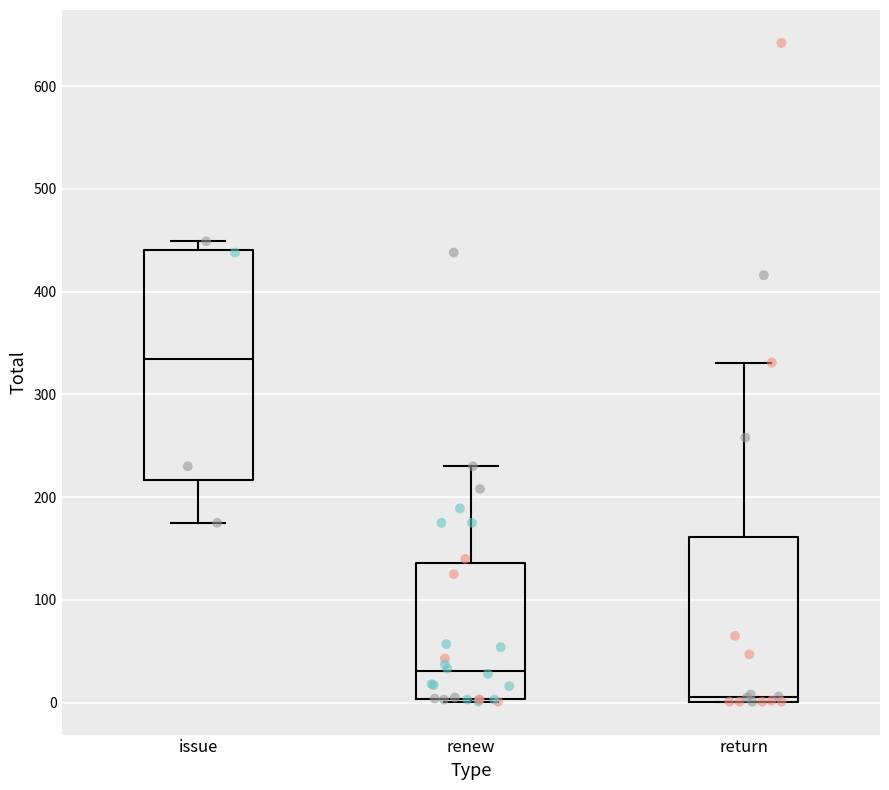

Reading left to right, transcribe this box plot: for each box, give where its median line is, the range the box spans, and where its two whiskers end, as read against the y-axis. The values are not printed on the chart, so give them approximately, as read against the axis.

issue: median 330, box 220 to 440, whiskers 180 to 450
renew: median 30, box 0 to 140, whiskers 0 to 230
return: median 10, box 0 to 160, whiskers 0 to 330